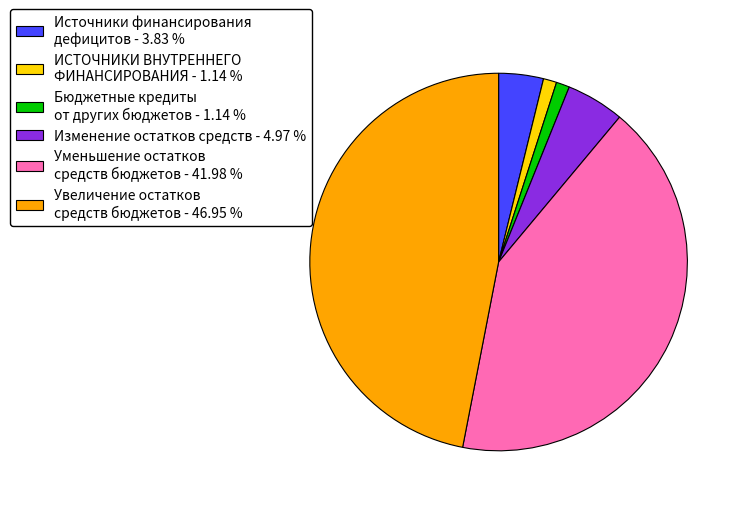

Which slice is the largest?

Увеличение остатков средств бюджетов - 46.95 %